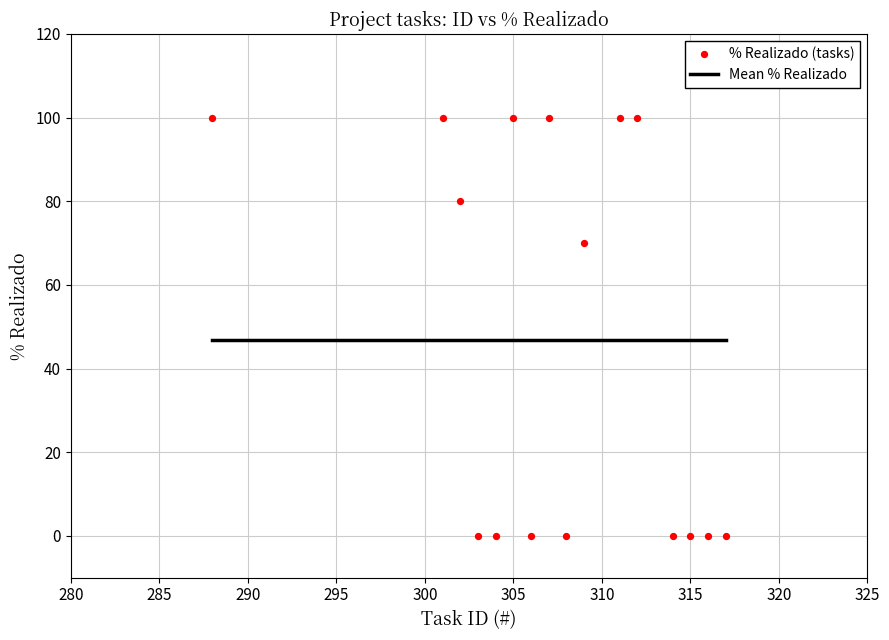

What is the range of Y values (max minus min)?

100